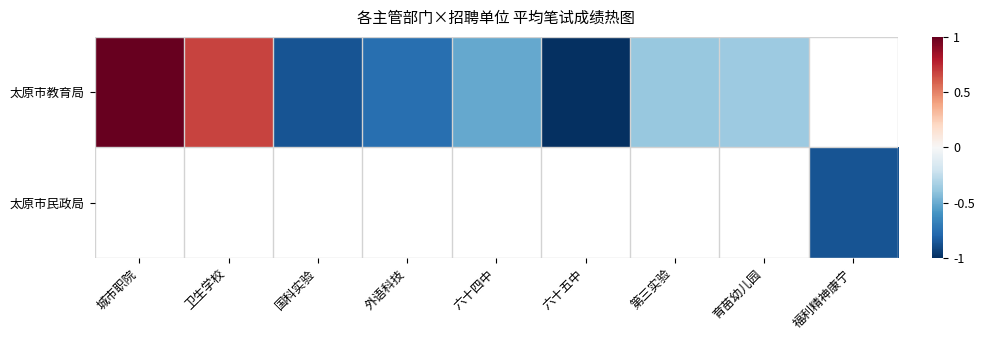

True or false: 太原市教育局 has a value of 0.6 at 城市职院.

False